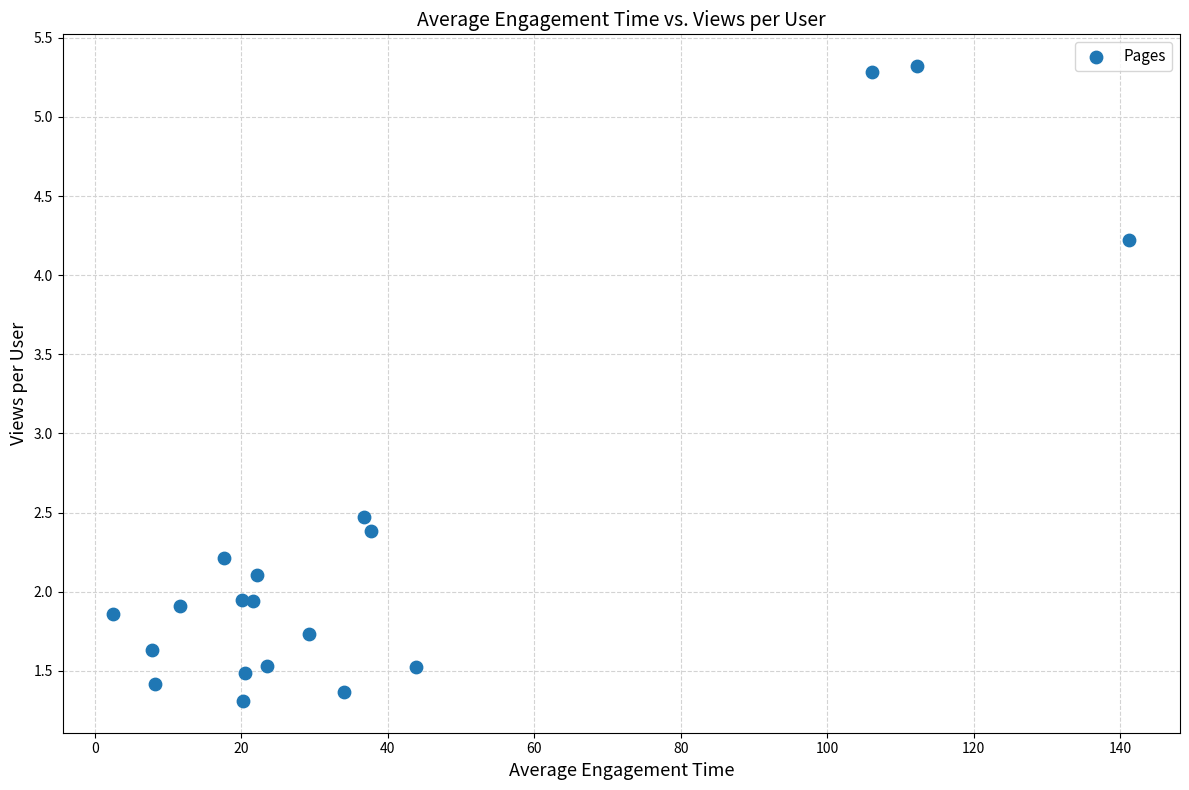

What is the range of X values (max minus min)?

138.7